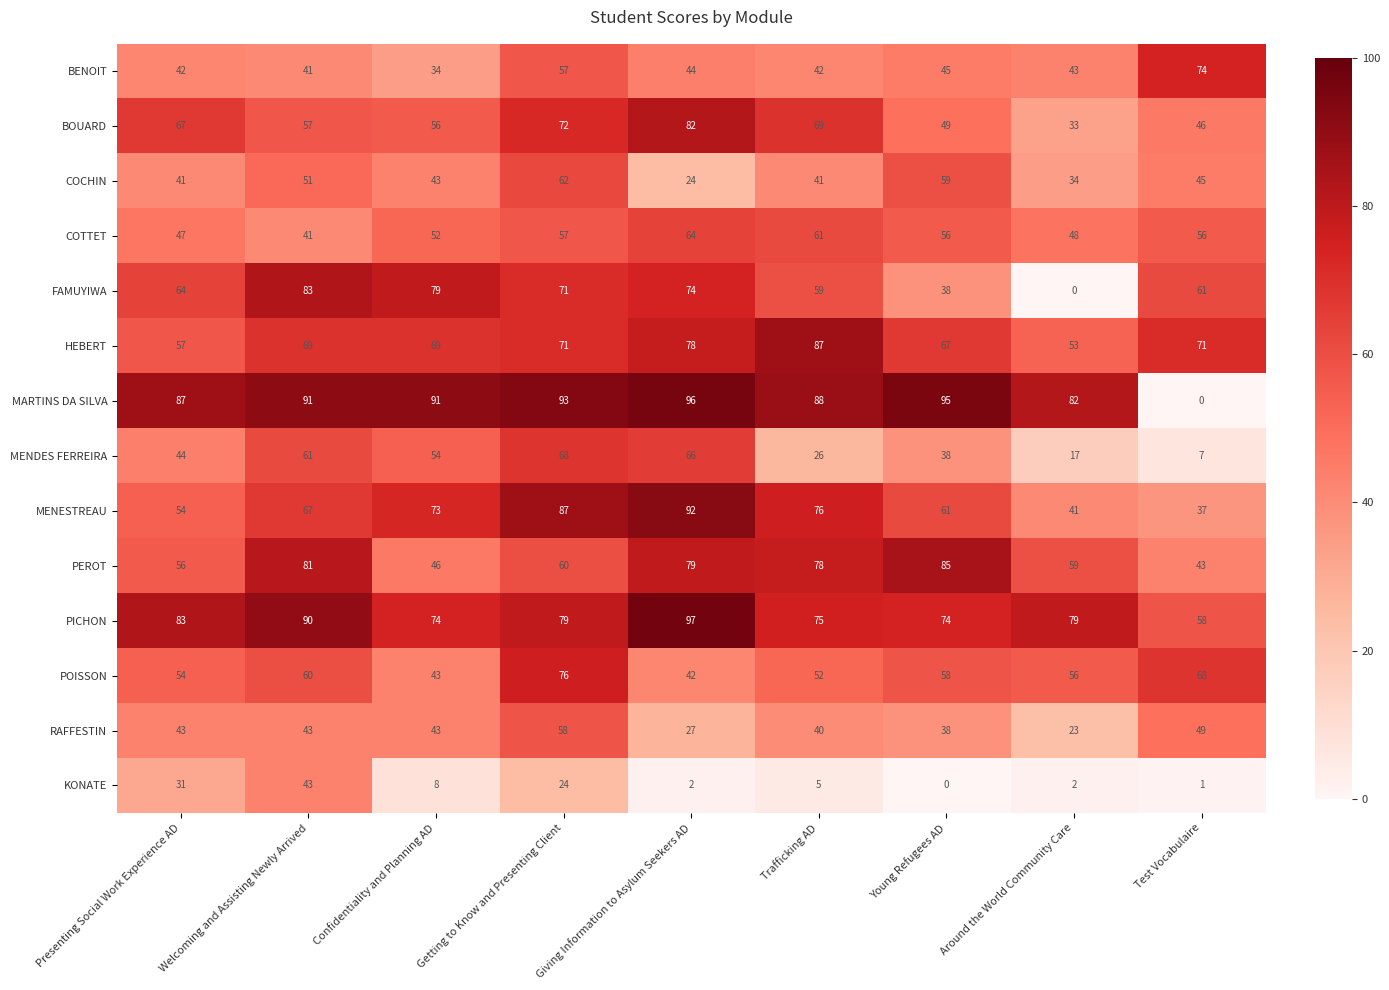

The value of MENESTREAU at Giving Information to Asylum Seekers AD is 135. True or false?

False